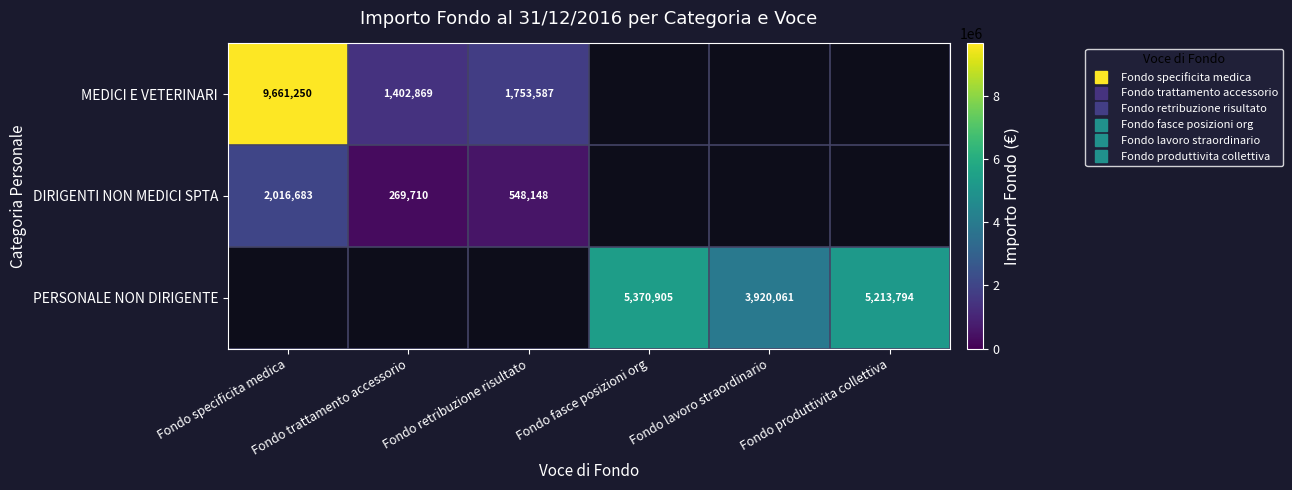

How many series are shown in this chart?

3